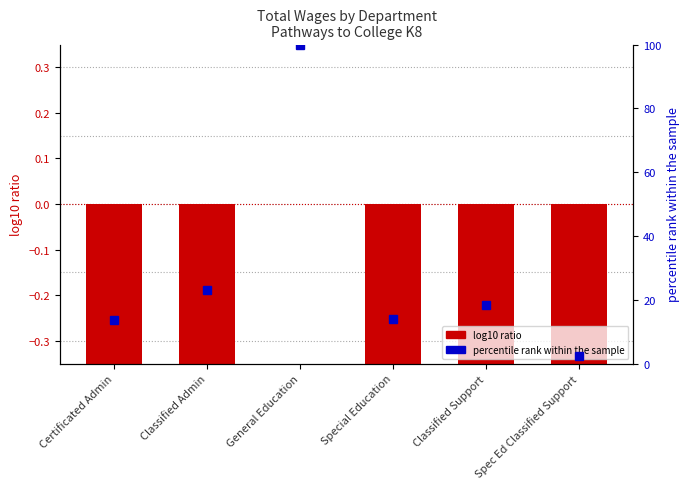

The value of percentile rank within the sample at Classified Support is 27.7. True or false?

False